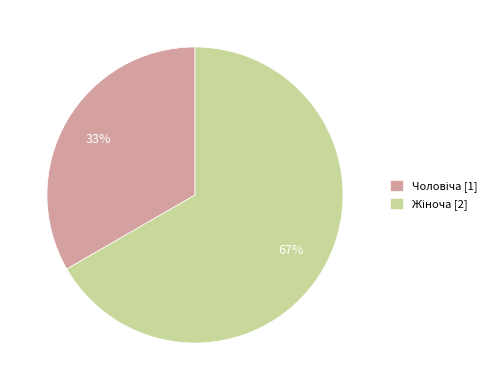

Is there a majority slice in this chart?

Yes